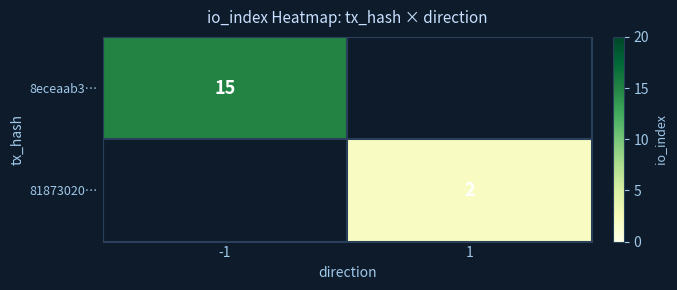

What is the smallest value displayed?

2.0